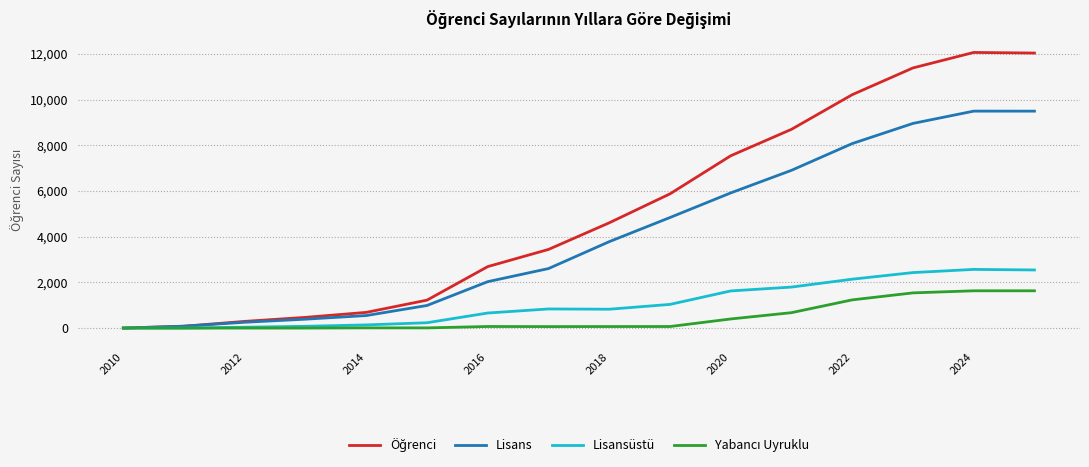

What is the greatest value displayed?

12059